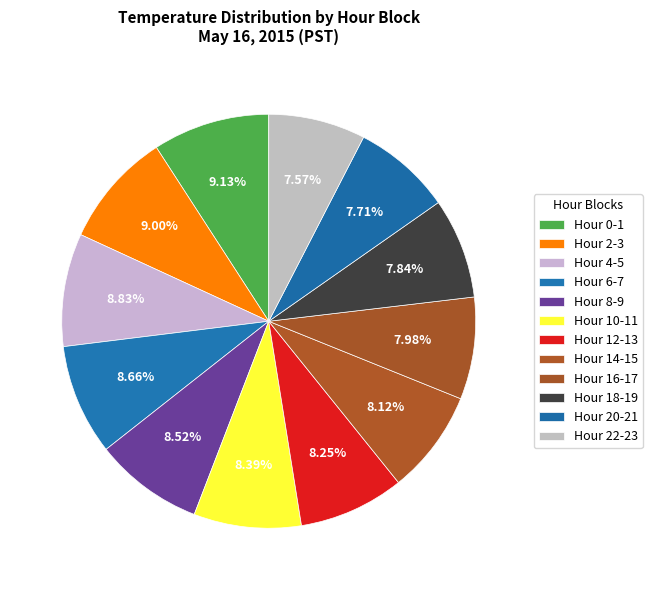

How many segments does this pie chart have?

12